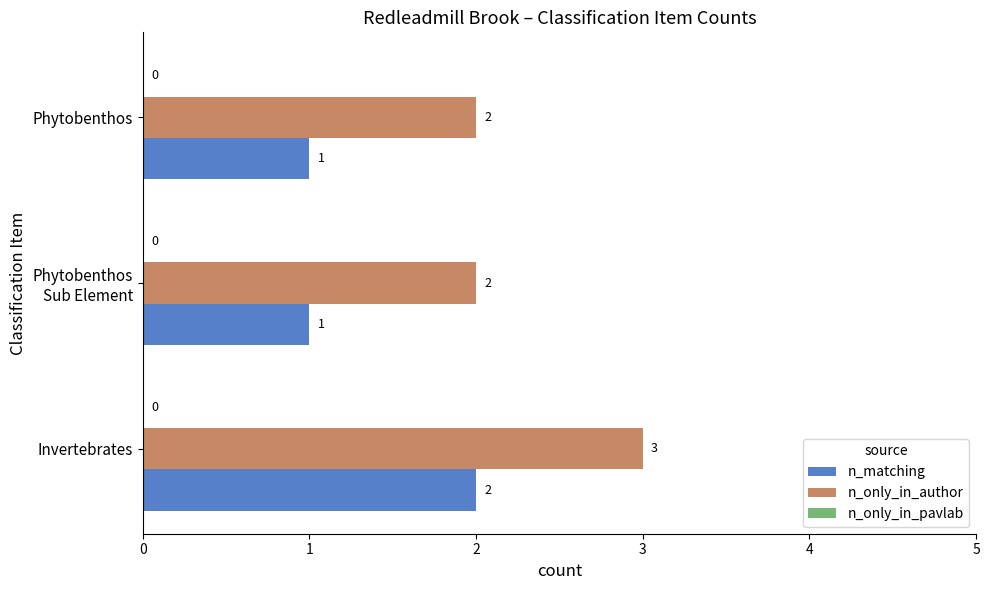

Rank the series by their average value, from lowest to highest.

n_matching, n_only_in_author